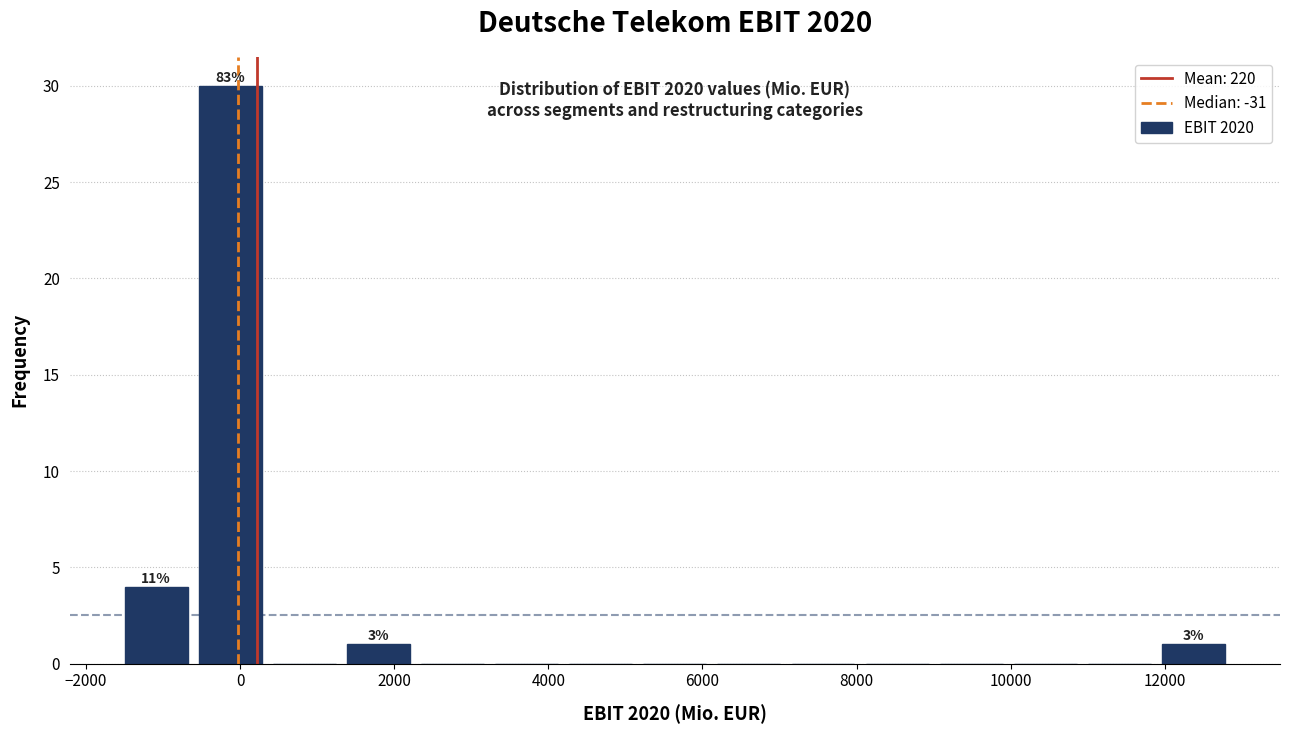

Over which range of the x-axis is the bar tallest?

-600 to 400